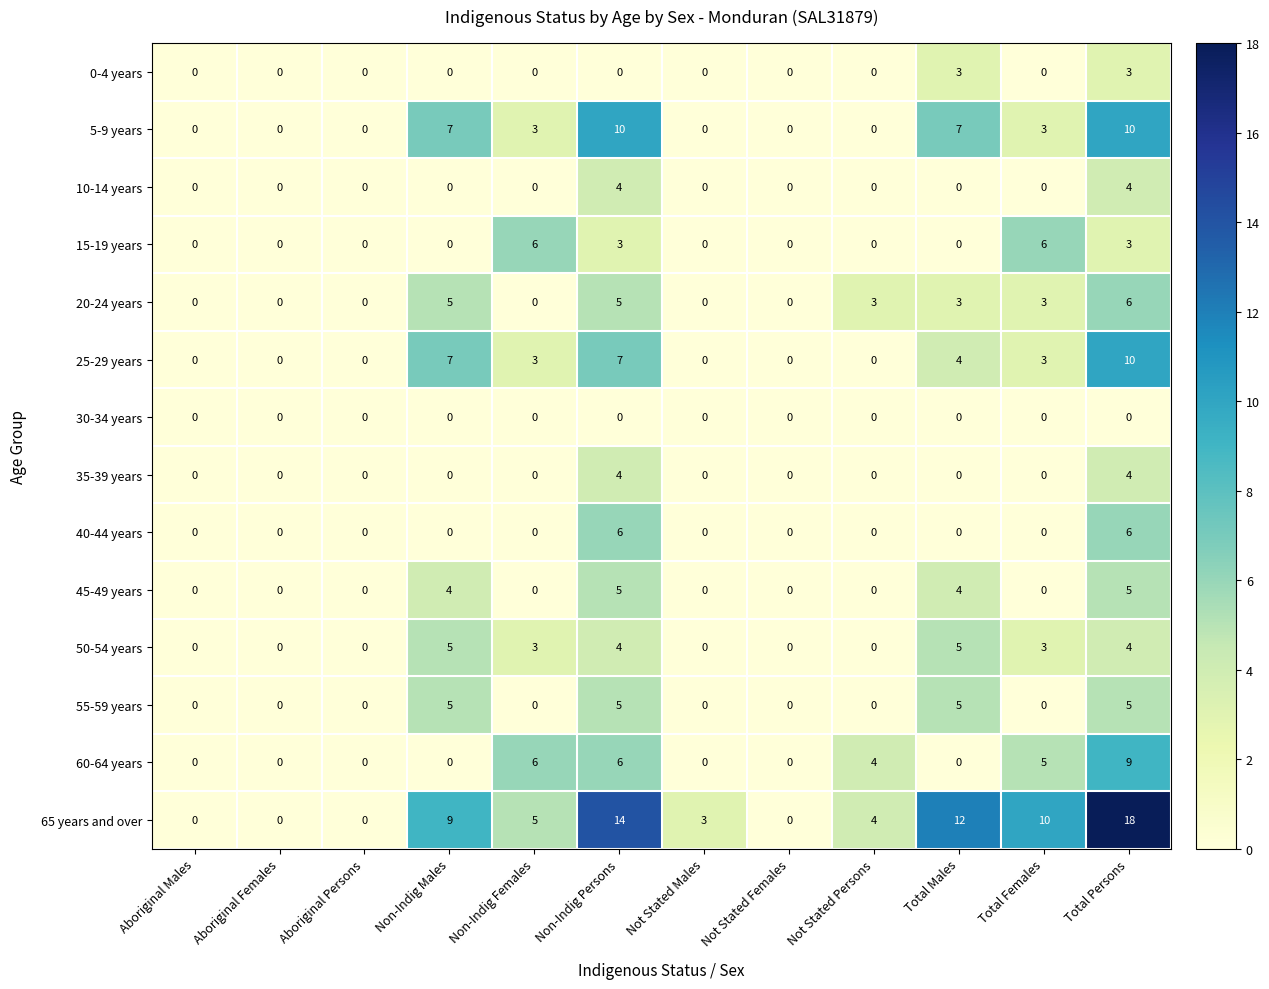

The value of 40-44 years at Non-Indig Males is 0. True or false?

True